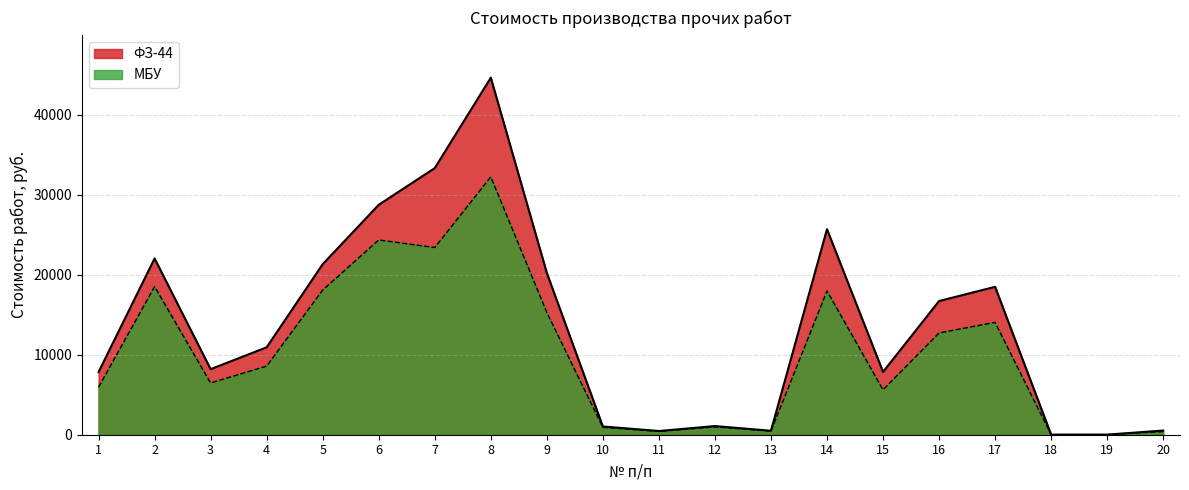

Reading left to right, transcribe all the data shown in this chart.

ФЗ-44: 1=7839.0	2=22028.7	3=8193.7	4=10927.8	5=21314.4	6=28736.5	7=33322.2	8=44621.7	9=20224.7	10=1029.0	11=463.7	12=1080.9	13=496.8	14=25683.1	15=7851.8	16=16708.0	17=18482.8	18=16.0	19=14.5	20=522.9
МБУ: 1=5945.8	2=18515.1	3=6467.7	4=8578.7	5=18077.3	6=24344.3	7=23395.4	8=32224.8	9=15275.7	10=921.6	11=416.9	12=973.3	13=450.9	14=17972.0	15=5611.9	16=12717.4	17=14043.6	18=11.0	19=10.0	20=389.4